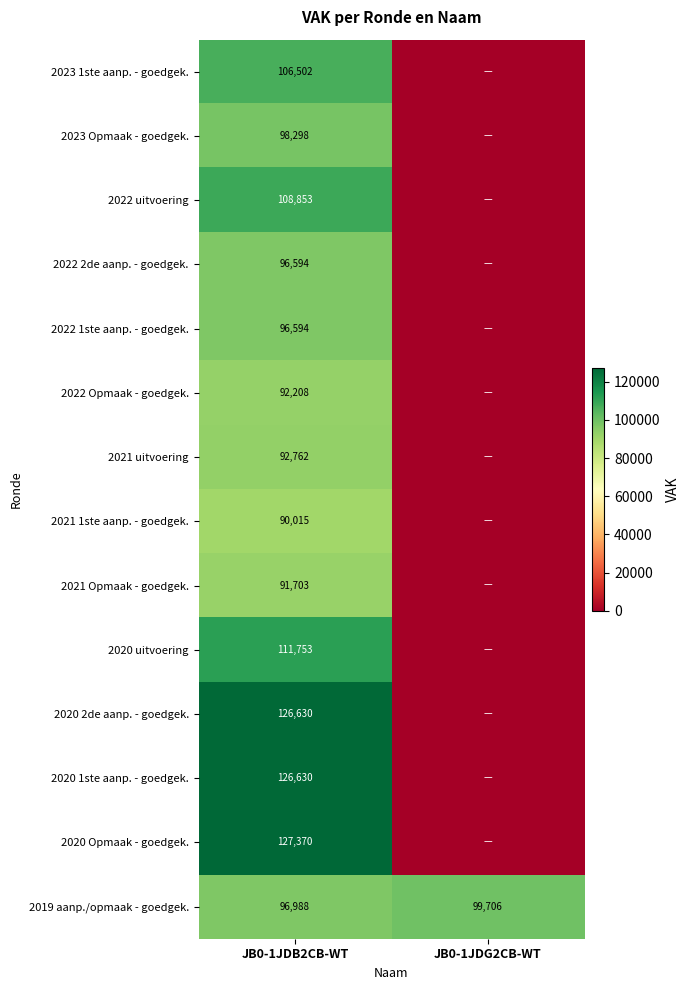

What is the average value of the 2019 aanp./opmaak - goedgek. series?

98347